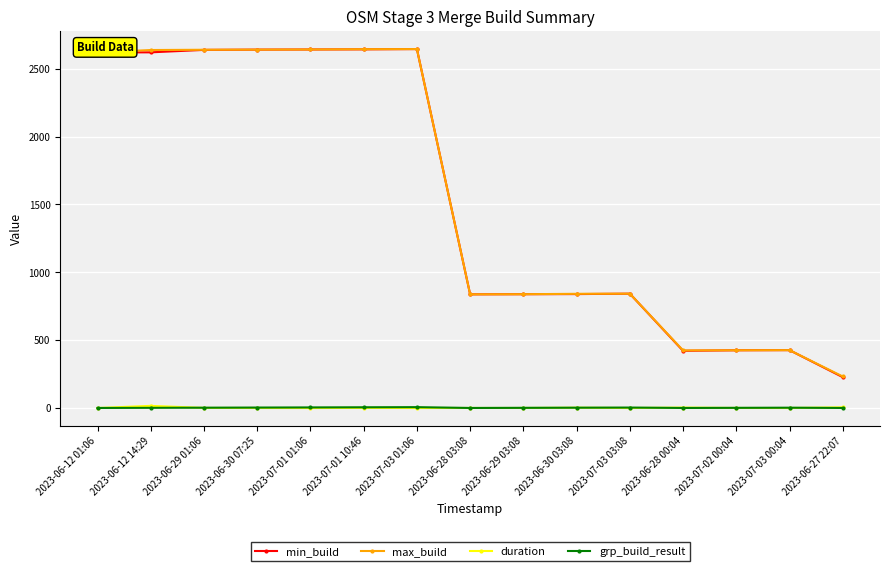

True or false: max_build and duration cross at least once.

False